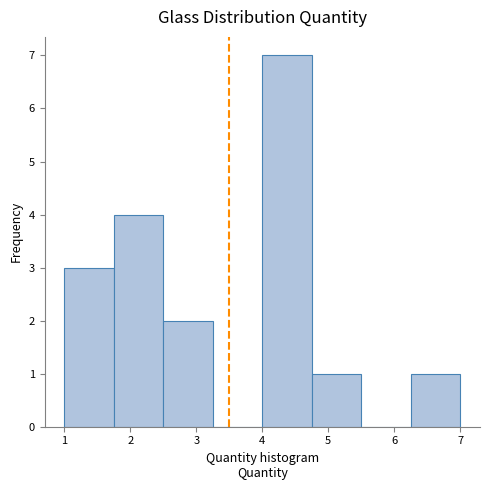

Reading left to right, list every bar in this chart as the range it spans on the x-axis followed by its height. Neither the bar edges nor the heights are printed on the chart, so give them approximately, as read against the axes.

1.00 to 1.75: 3
1.75 to 2.50: 4
2.50 to 3.25: 2
3.25 to 4.00: 0
4.00 to 4.75: 7
4.75 to 5.50: 1
5.50 to 6.25: 0
6.25 to 7.00: 1